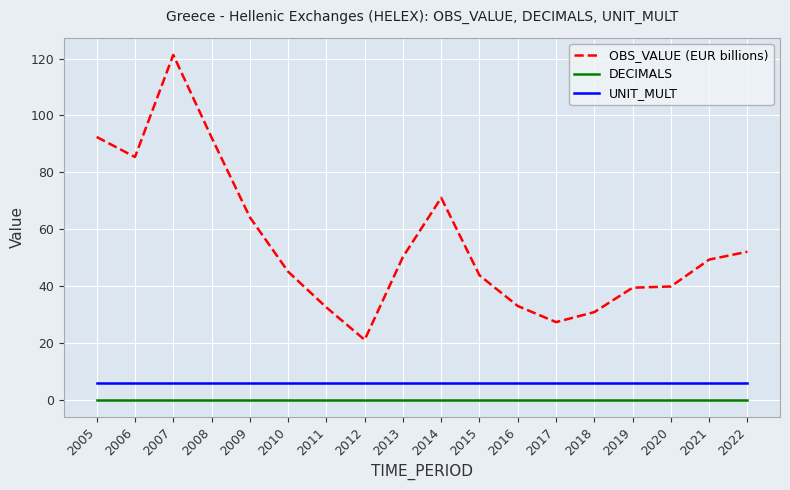

True or false: DECIMALS and UNIT_MULT cross at least once.

False